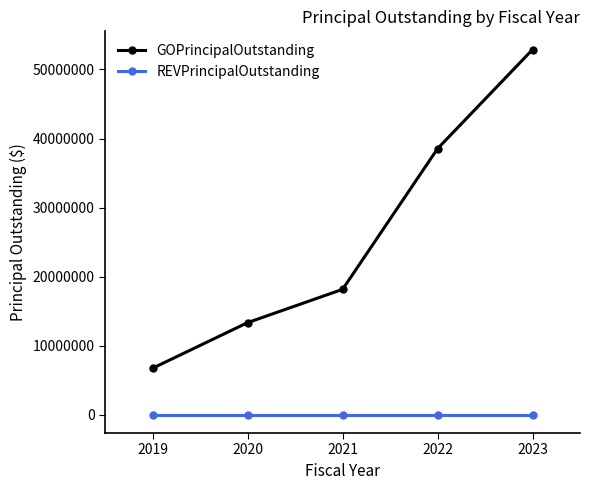

Which series has the largest total across all categories?

GOPrincipalOutstanding